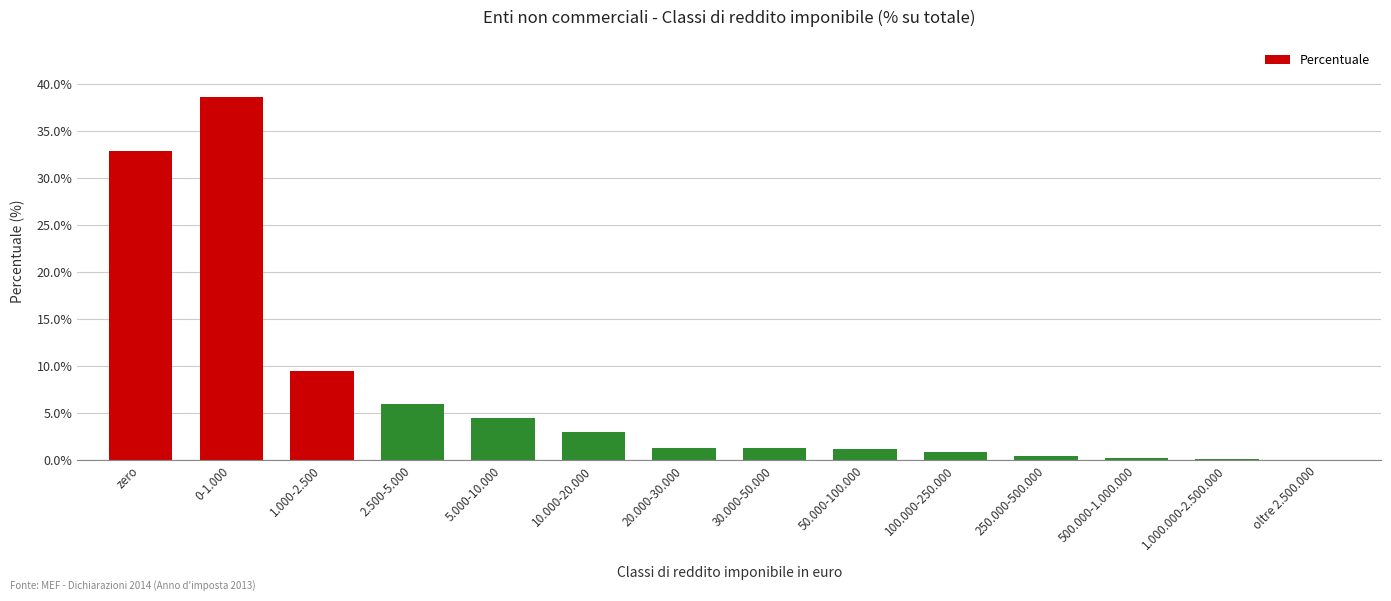

Between 1.000.000-2.500.000 and 0-1.000, which is larger?

0-1.000